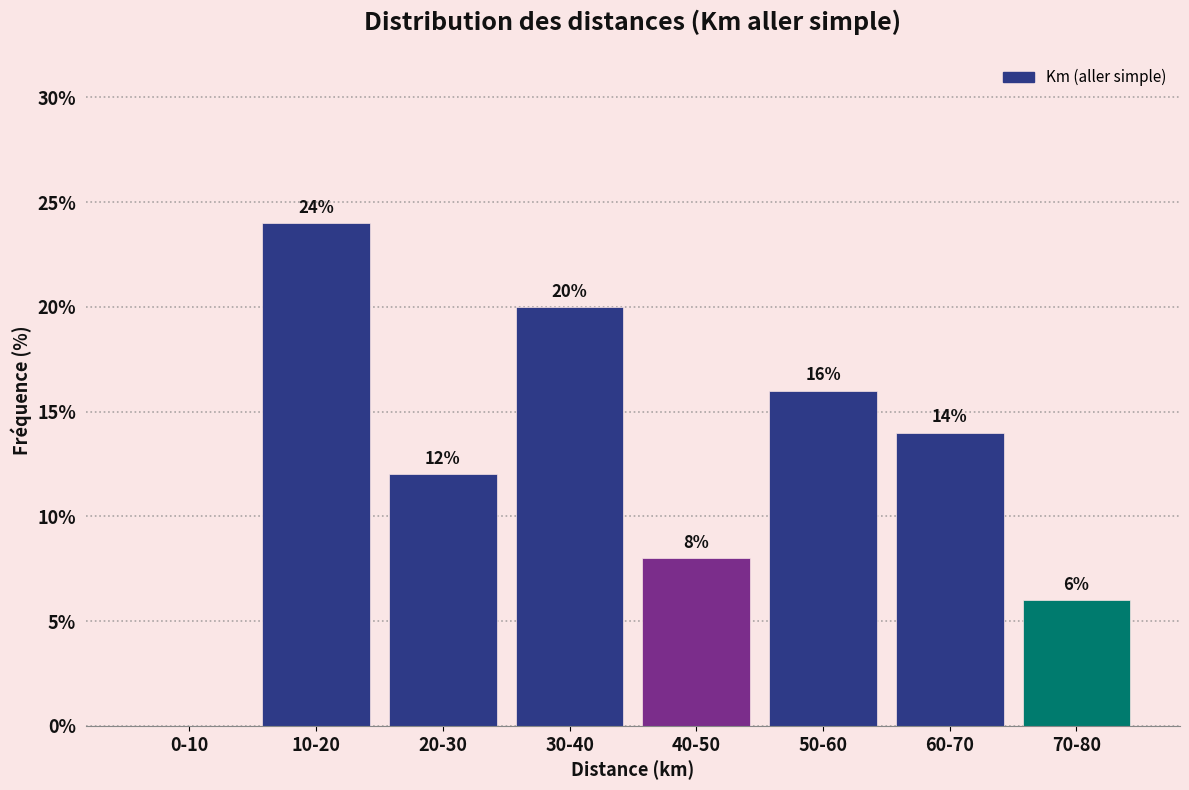

Reading right to left, extract all data points from this chart.

70-80=6.0	60-70=14.0	50-60=16.0	40-50=8.0	30-40=20.0	20-30=12.0	10-20=24.0	0-10=0.0